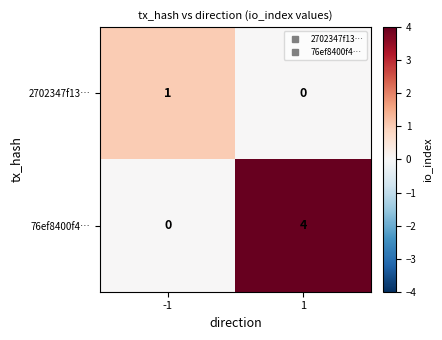

Which series has the largest range (max minus min)?

76ef8400f4…